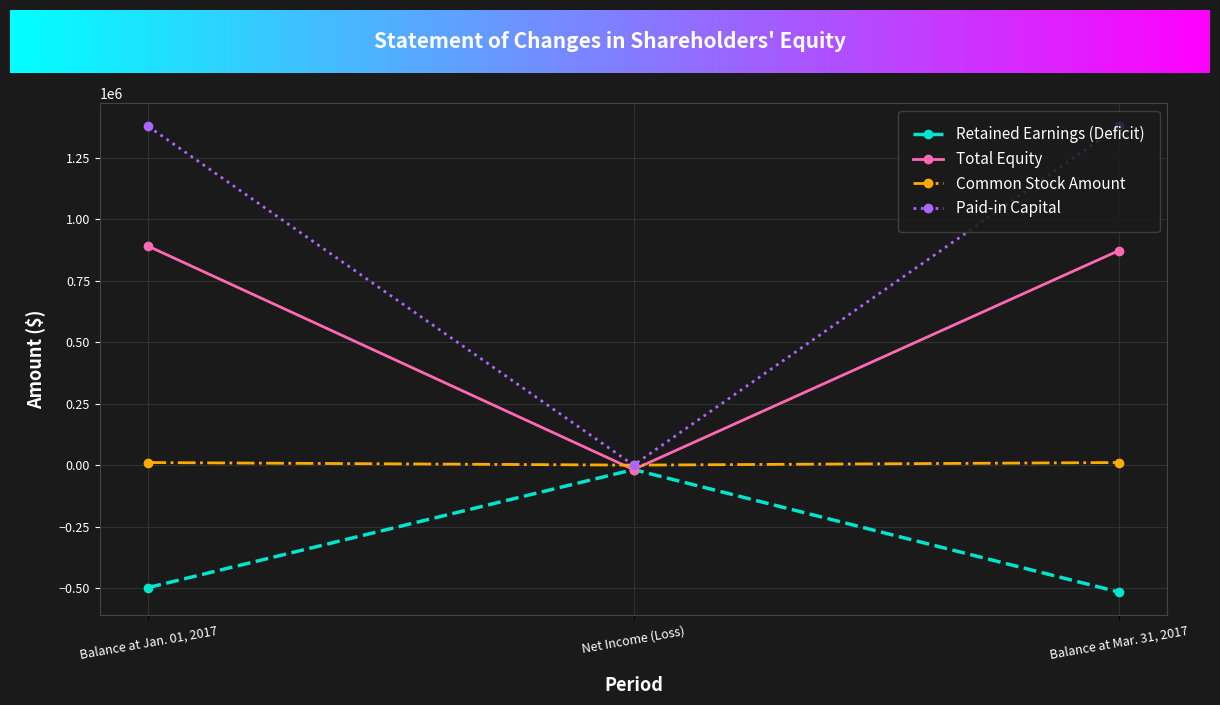

What are all the series names shown in the legend?

Retained Earnings (Deficit), Total Equity, Common Stock Amount, Paid-in Capital